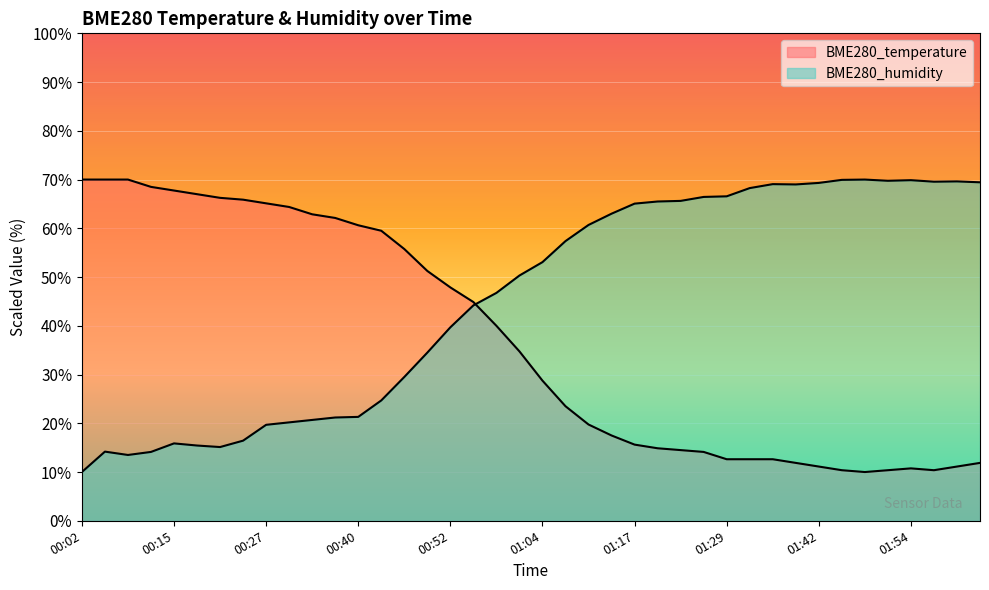

What is the spread (max minus min) of values at 01:35?

56.4